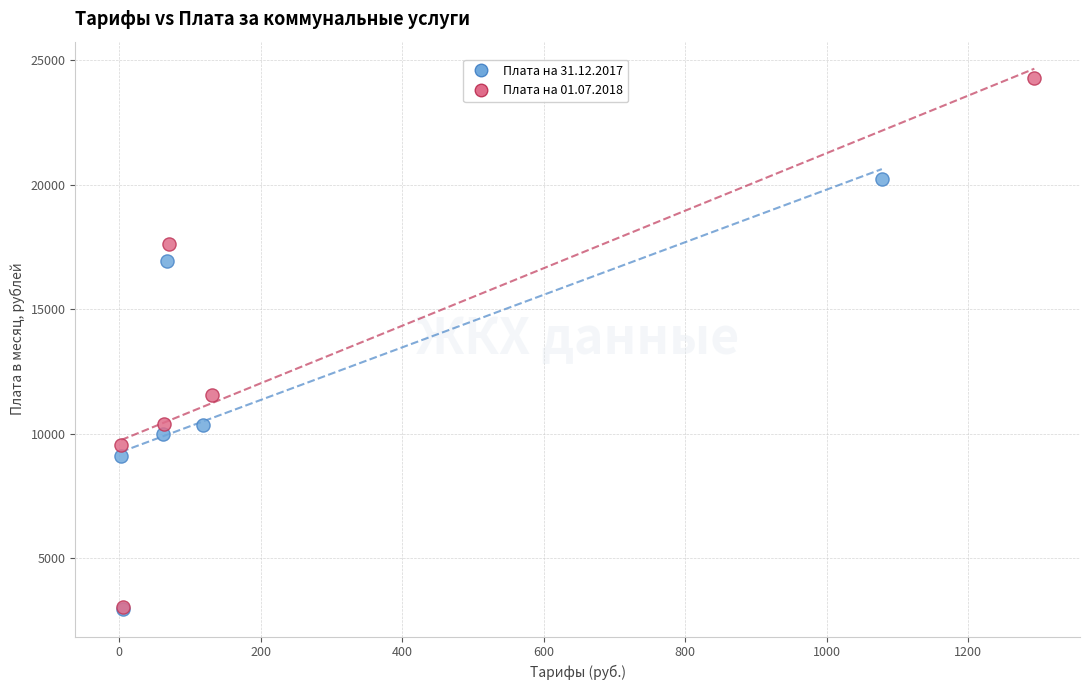

Which series reaches the maximum Y coordinate?

Плата на 01.07.2018